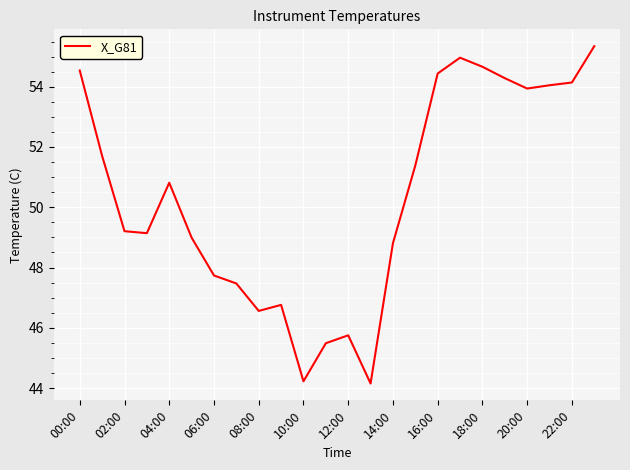

What is the smallest value displayed?

44.2